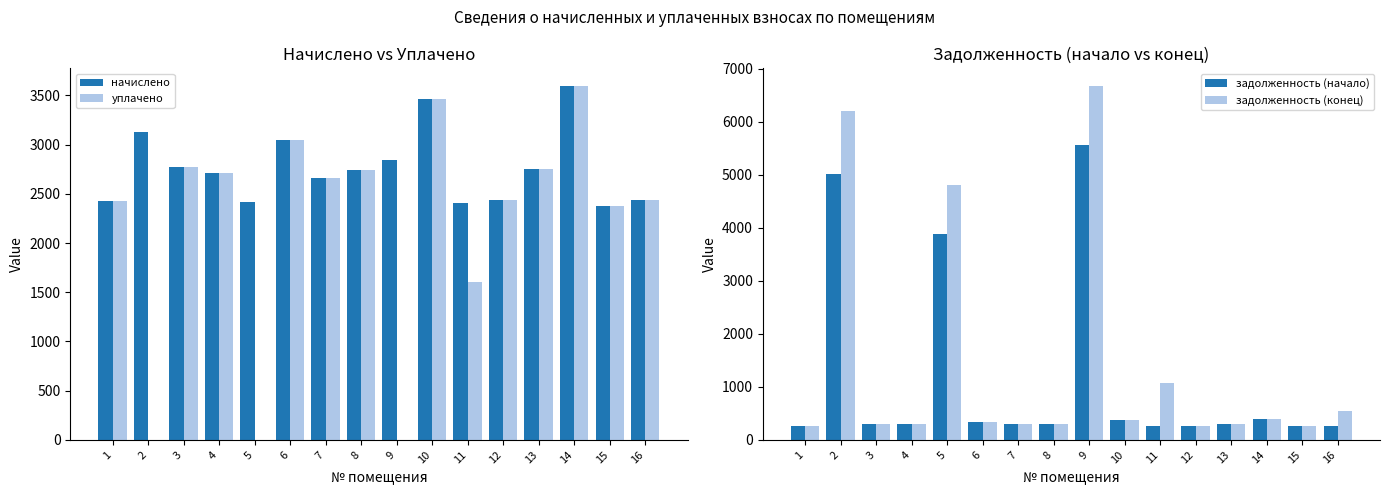

Is the value of начислено at 15 greater than the value of задолженность (начало) at 2?

No